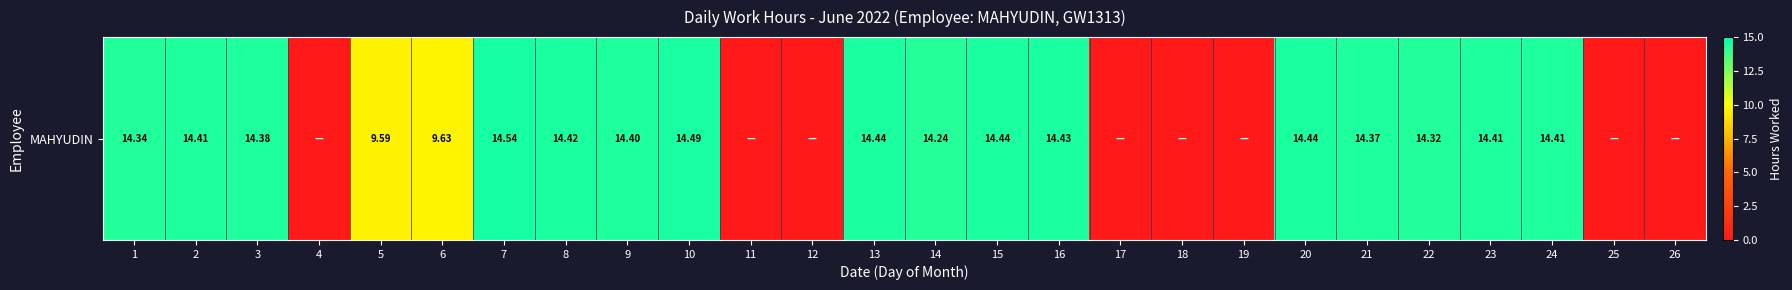

At which label is the value closest to 7?

5